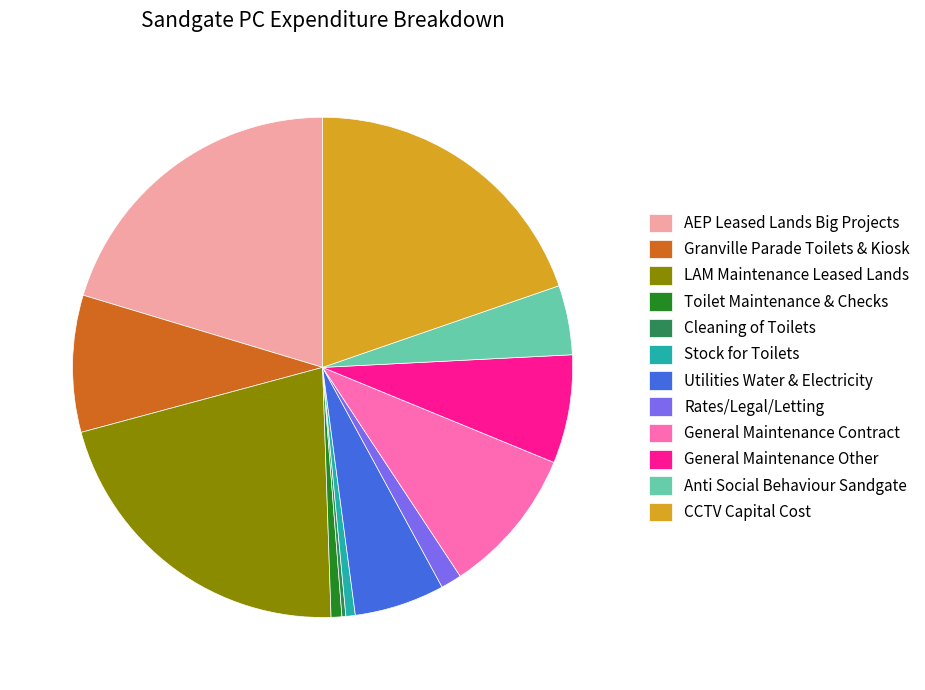

Does Toilet Maintenance & Checks represent more than half of the total?

No